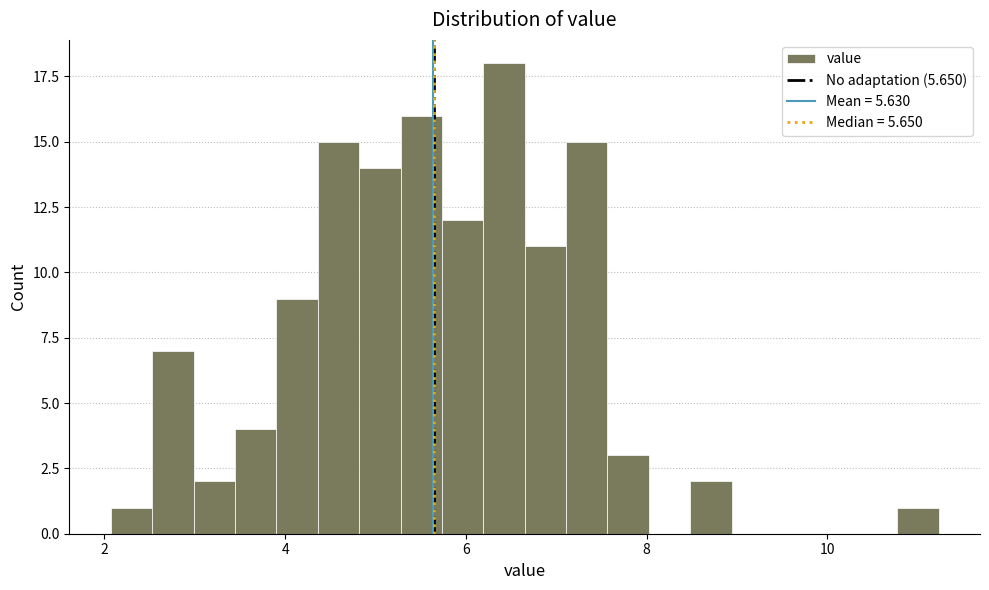

Around what value on the x-axis is the tallest bar? Give the approximate position of its centre, as read against the axis.

6.4